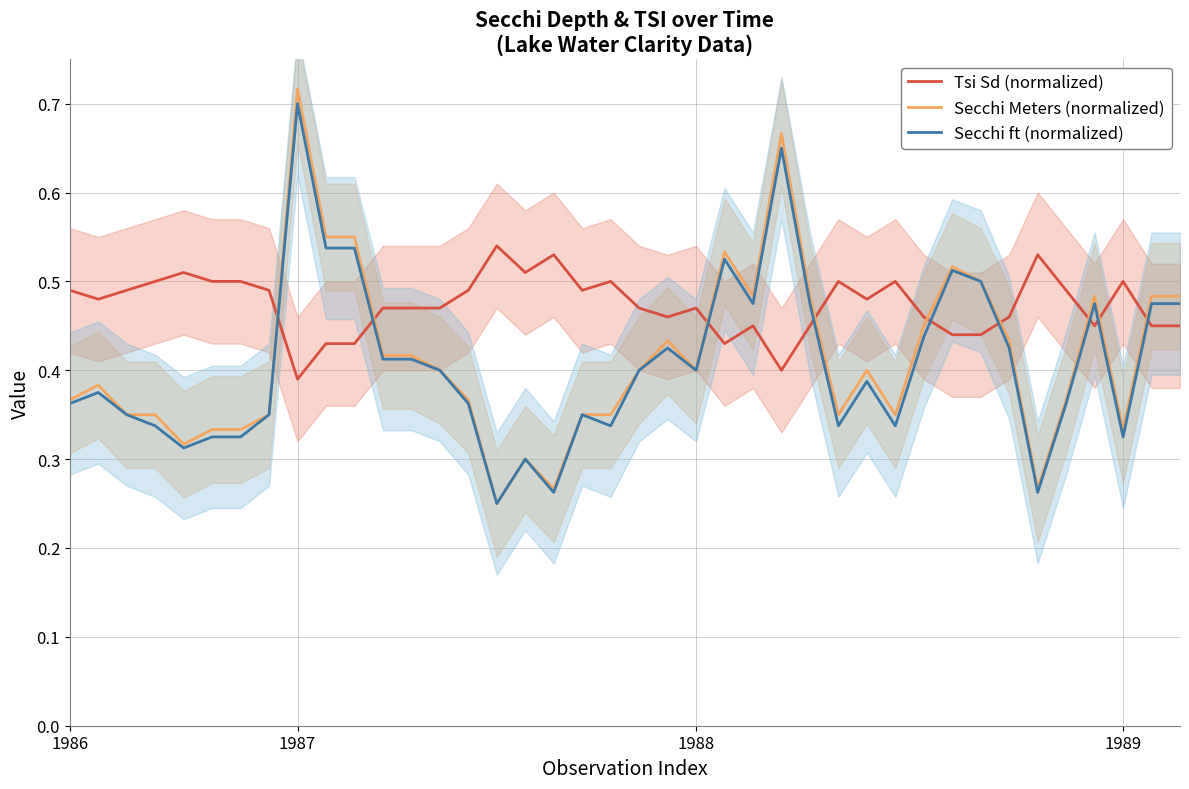

Is it true that Tsi Sd (normalized) equals 0.8 at 1986?

False